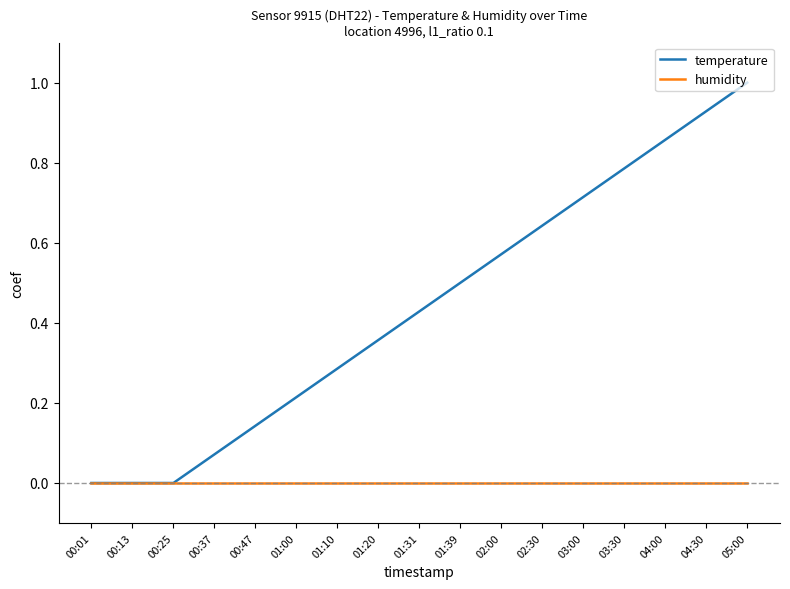

Which series has the largest total across all categories?

temperature